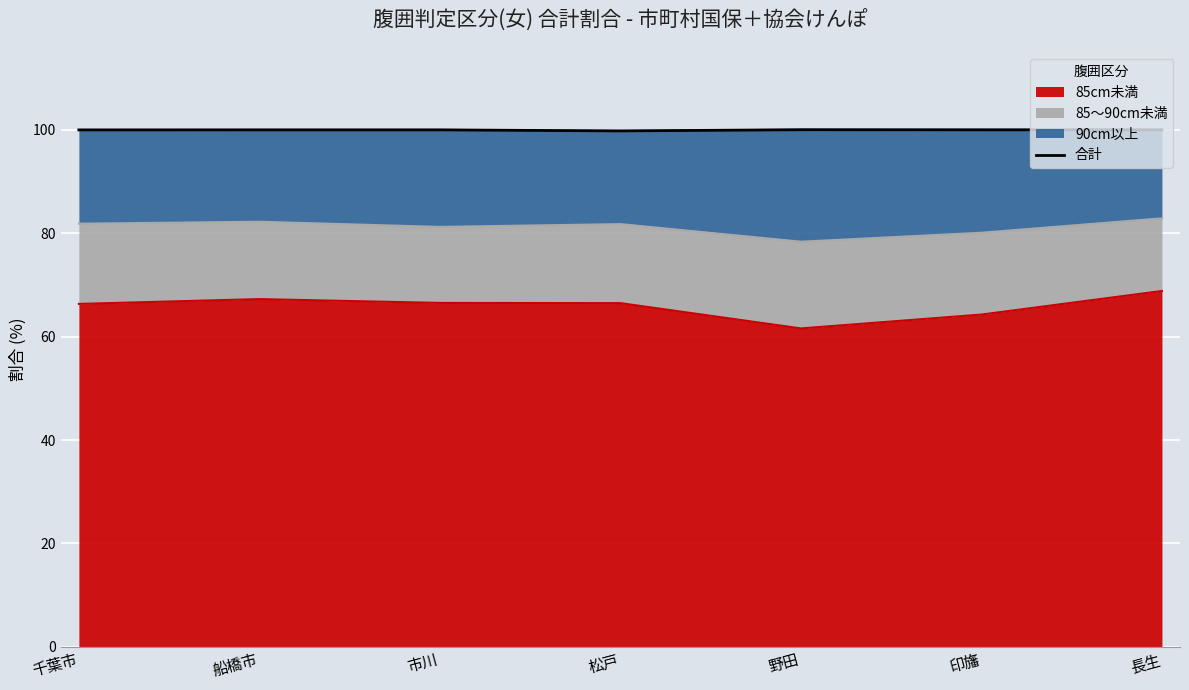

True or false: 85cm未満 has a value of 66.3 at 千葉市.

True